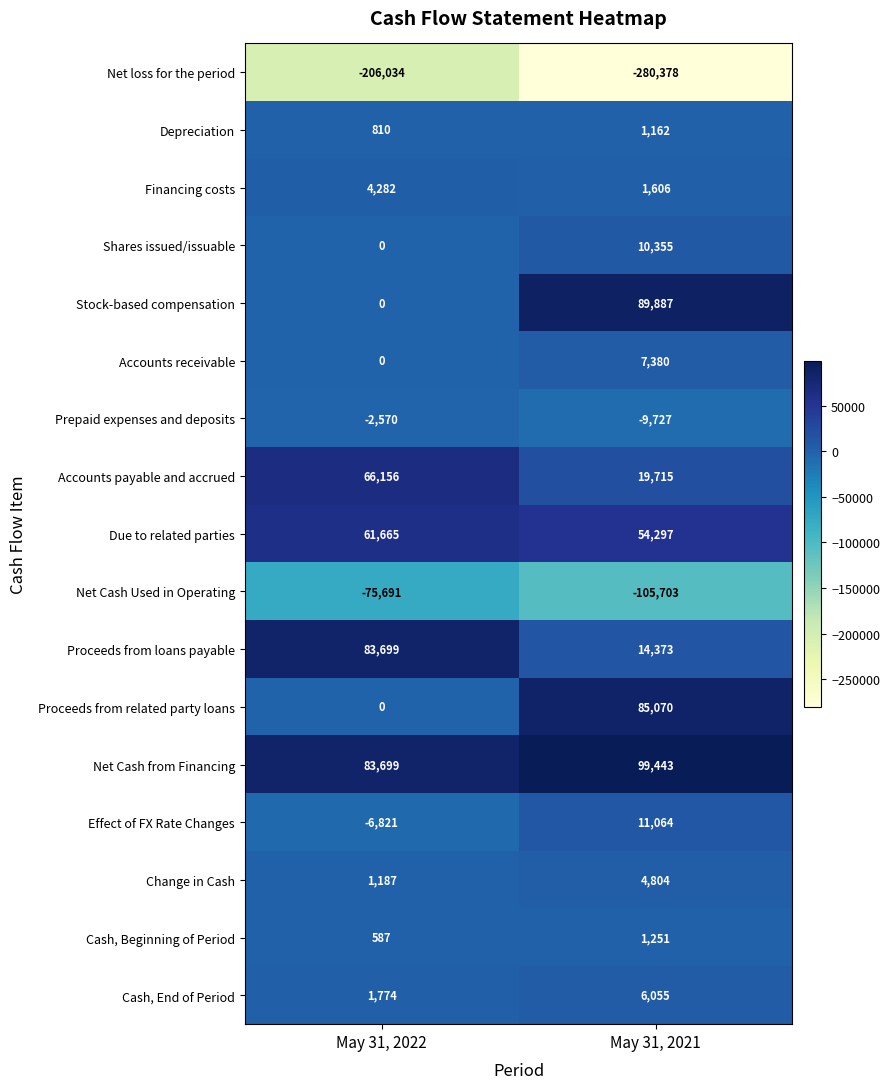

What is the approximate value of Cash, Beginning of Period at May 31, 2021, to the nearest 10?

1250